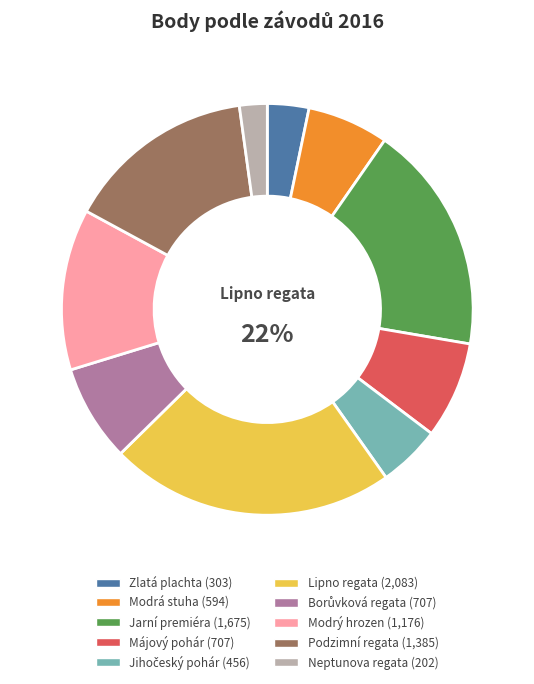

To the nearest percent, what is the average slice percentage?

10%